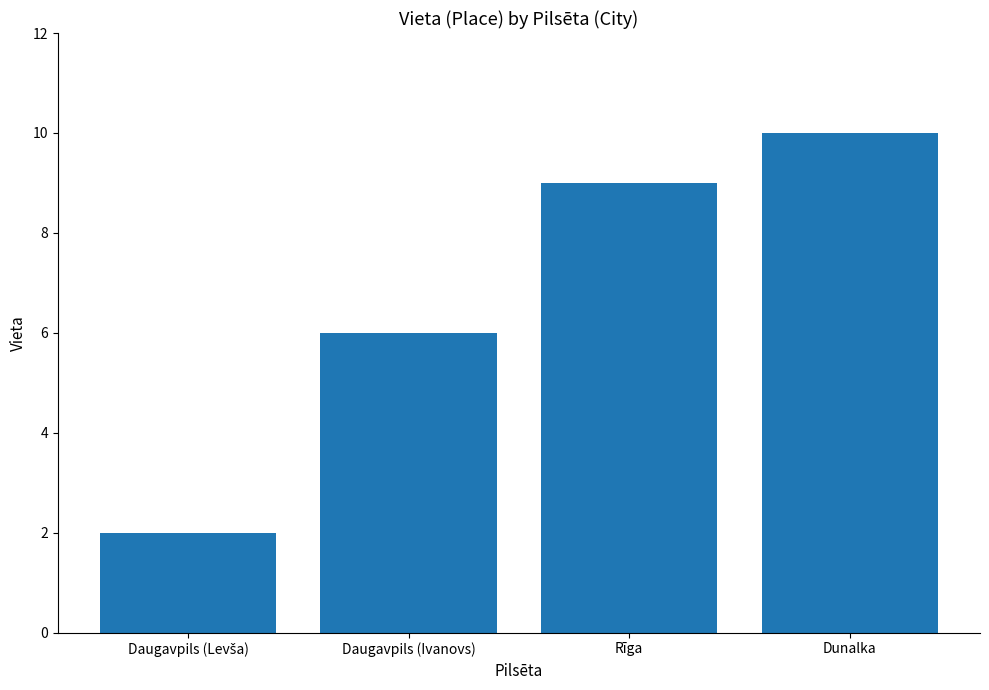

What is the ratio of the value at Dunalka to the value at Rīga?

1.1